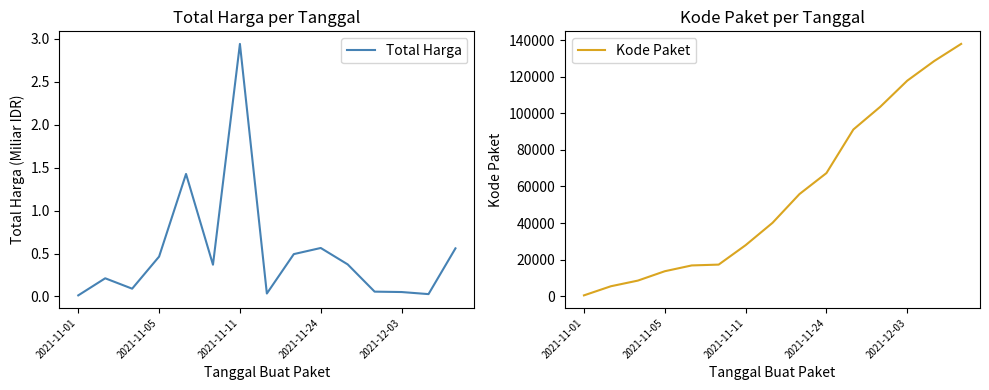

What is the lowest value of the Kode Paket series?

464